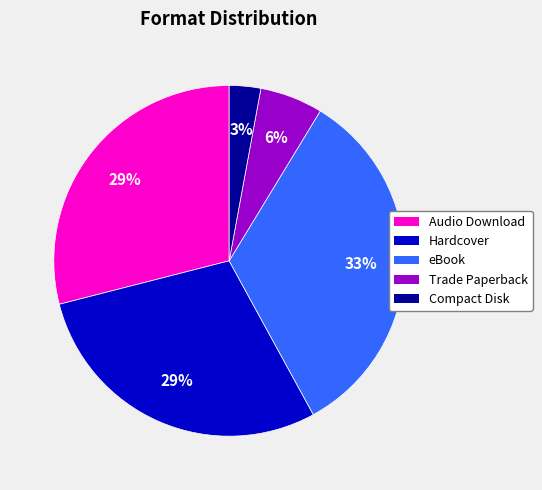

Is there a majority slice in this chart?

No